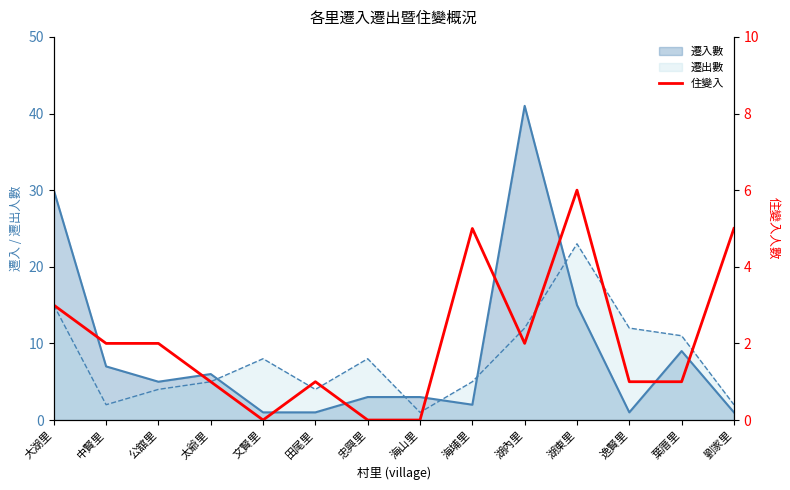

The value at 劉家里 is 5. True or false?

True